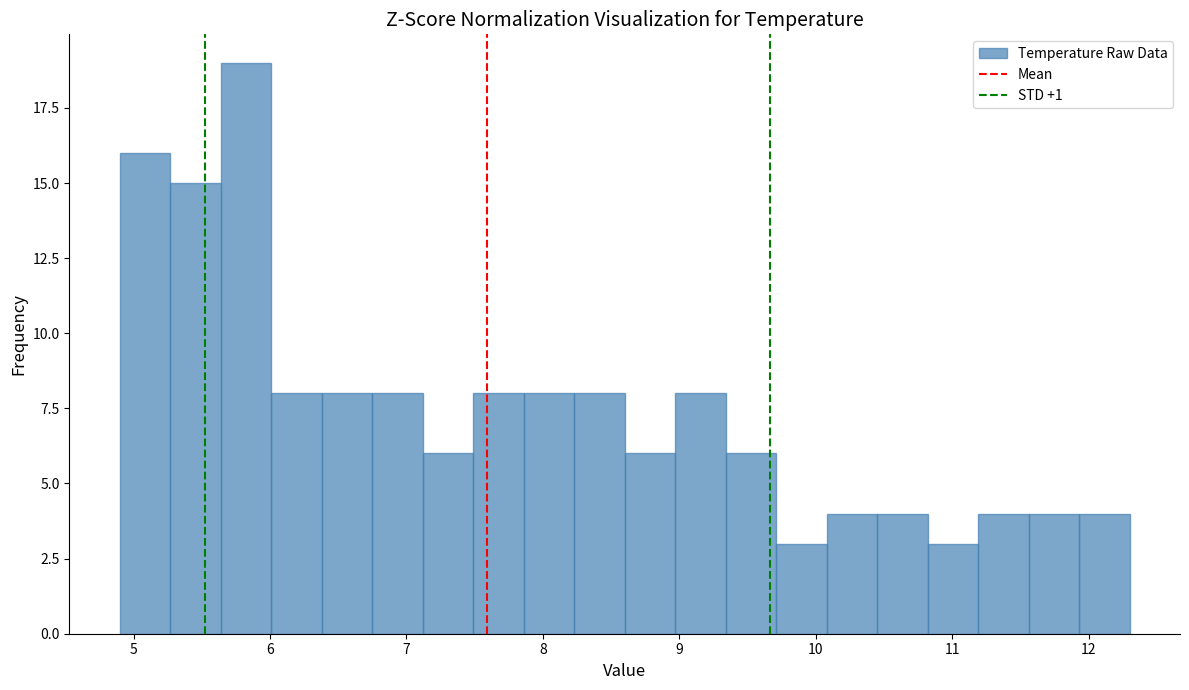

Around what value on the x-axis is the tallest bar? Give the approximate position of its centre, as read against the axis.

5.8